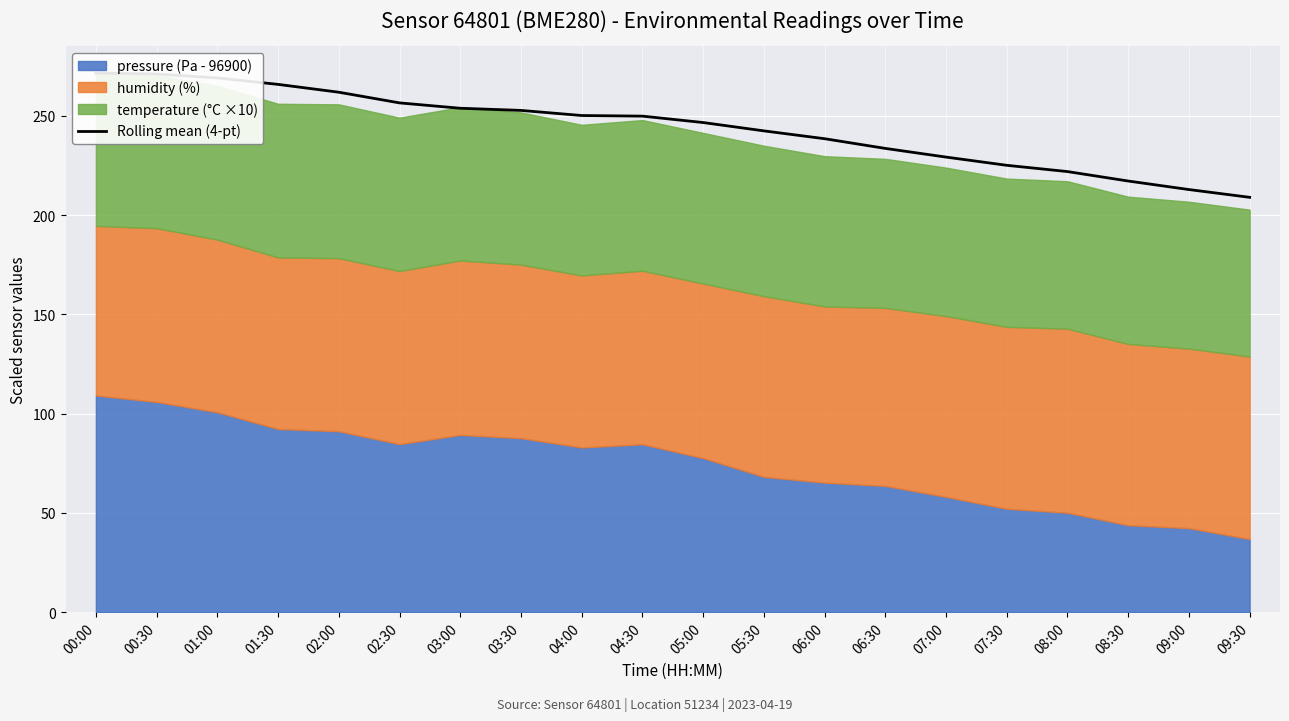

What is the approximate value at 03:30?

252.8